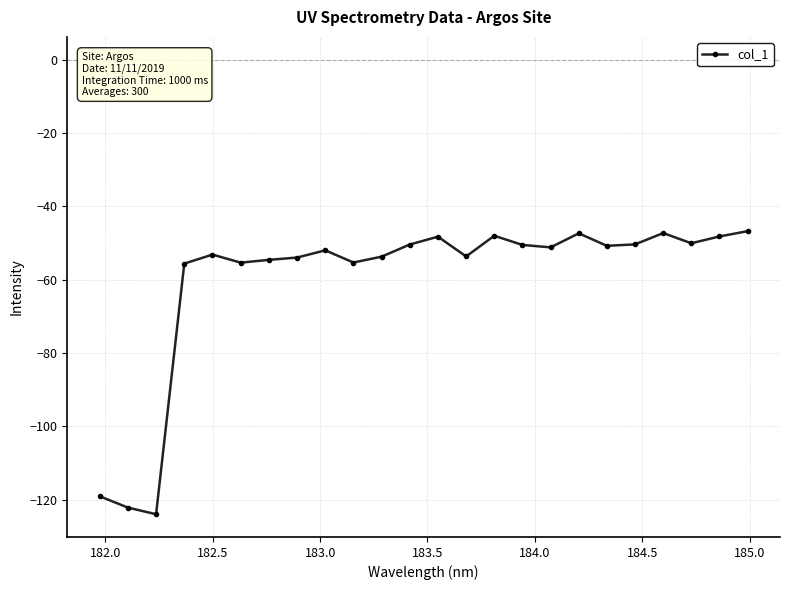

Count the number of categories in the chart.

24